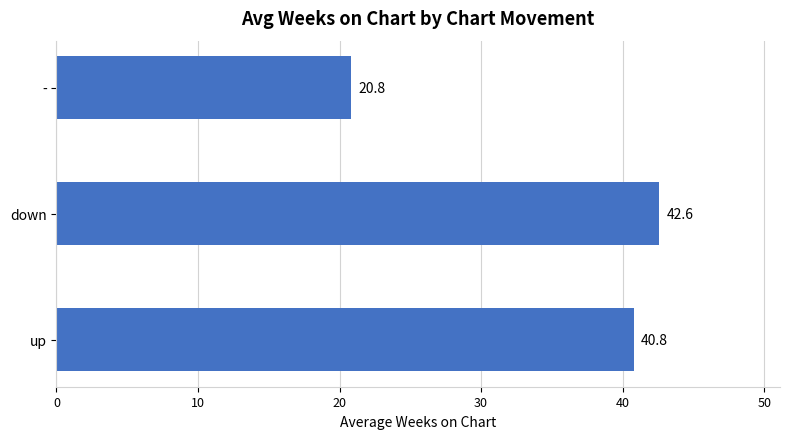

The chart shows a value of 23.8 at up. True or false?

False